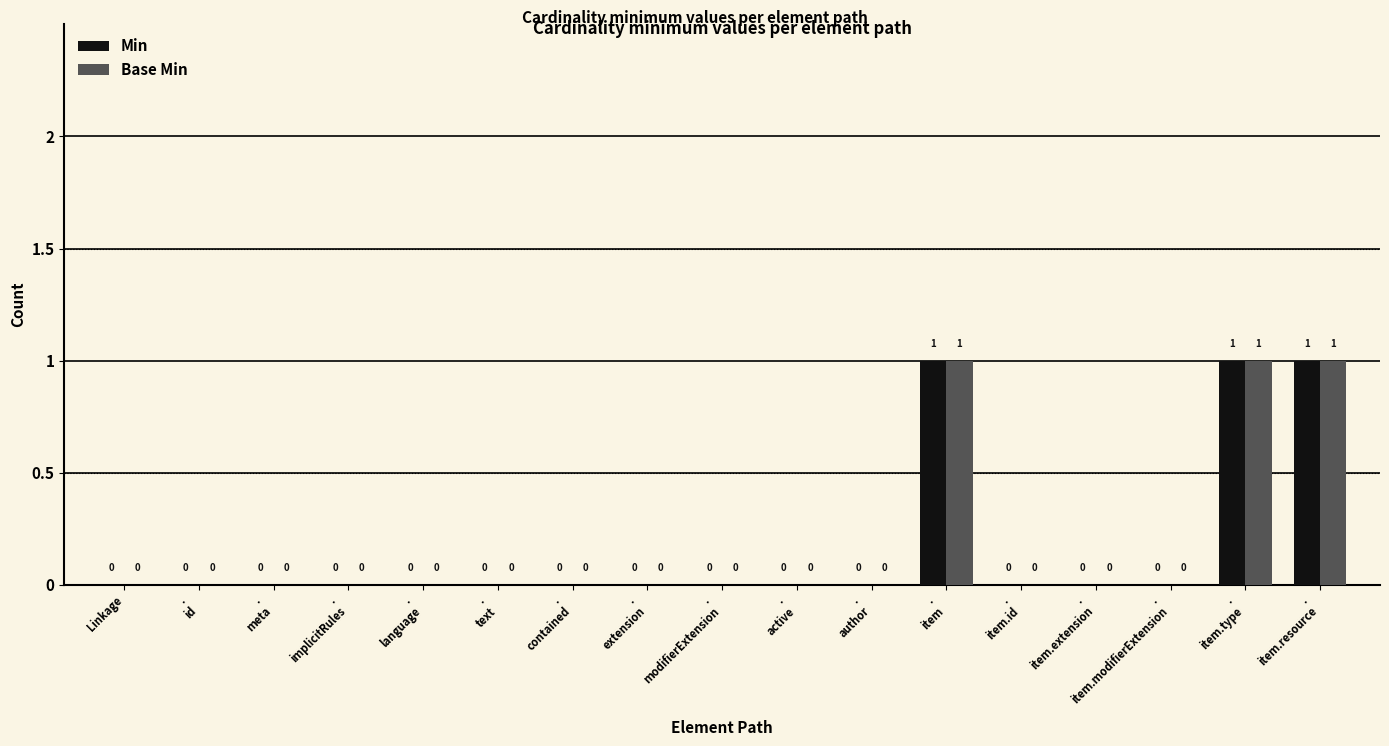

What is the sum of all Base Min values?

3